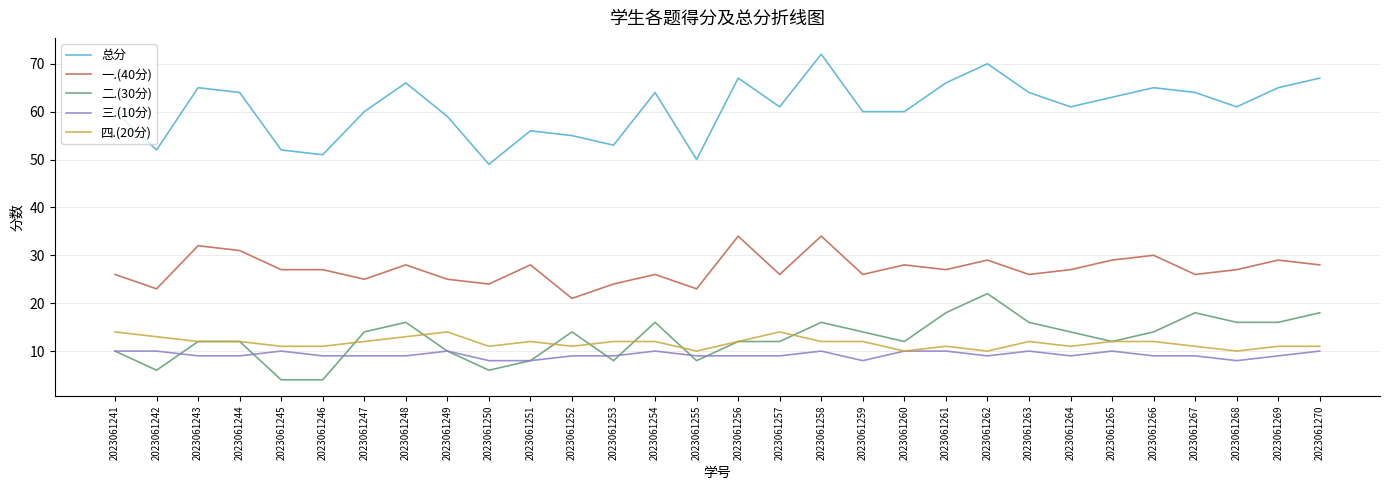

Rank the series by their maximum value, from lowest to highest.

三.(10分), 四.(20分), 二.(30分), 一.(40分), 总分